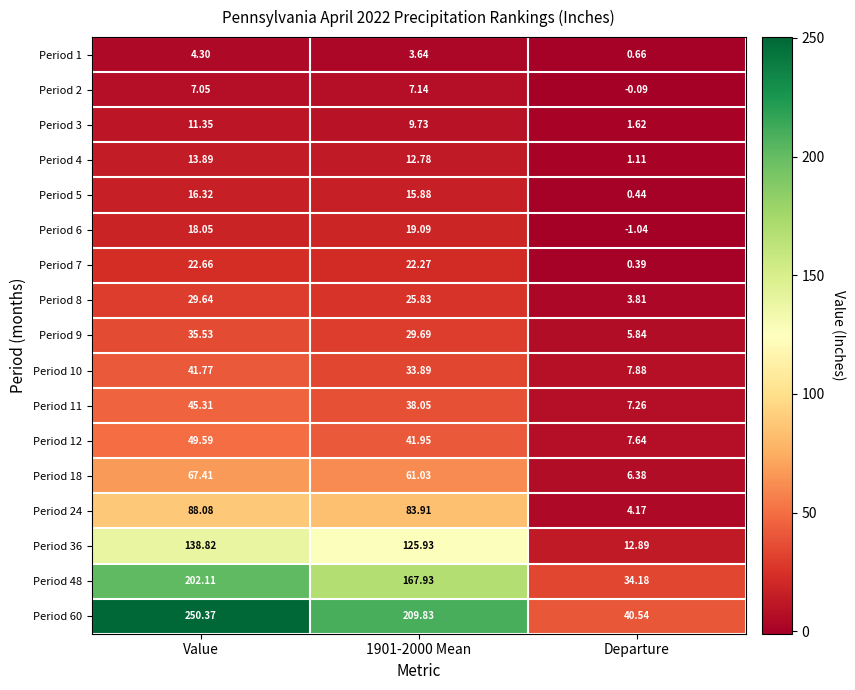

At Departure, list the series in order from smallest to largest.

Period 6, Period 2, Period 7, Period 5, Period 1, Period 4, Period 3, Period 8, Period 24, Period 9, Period 18, Period 11, Period 12, Period 10, Period 36, Period 48, Period 60